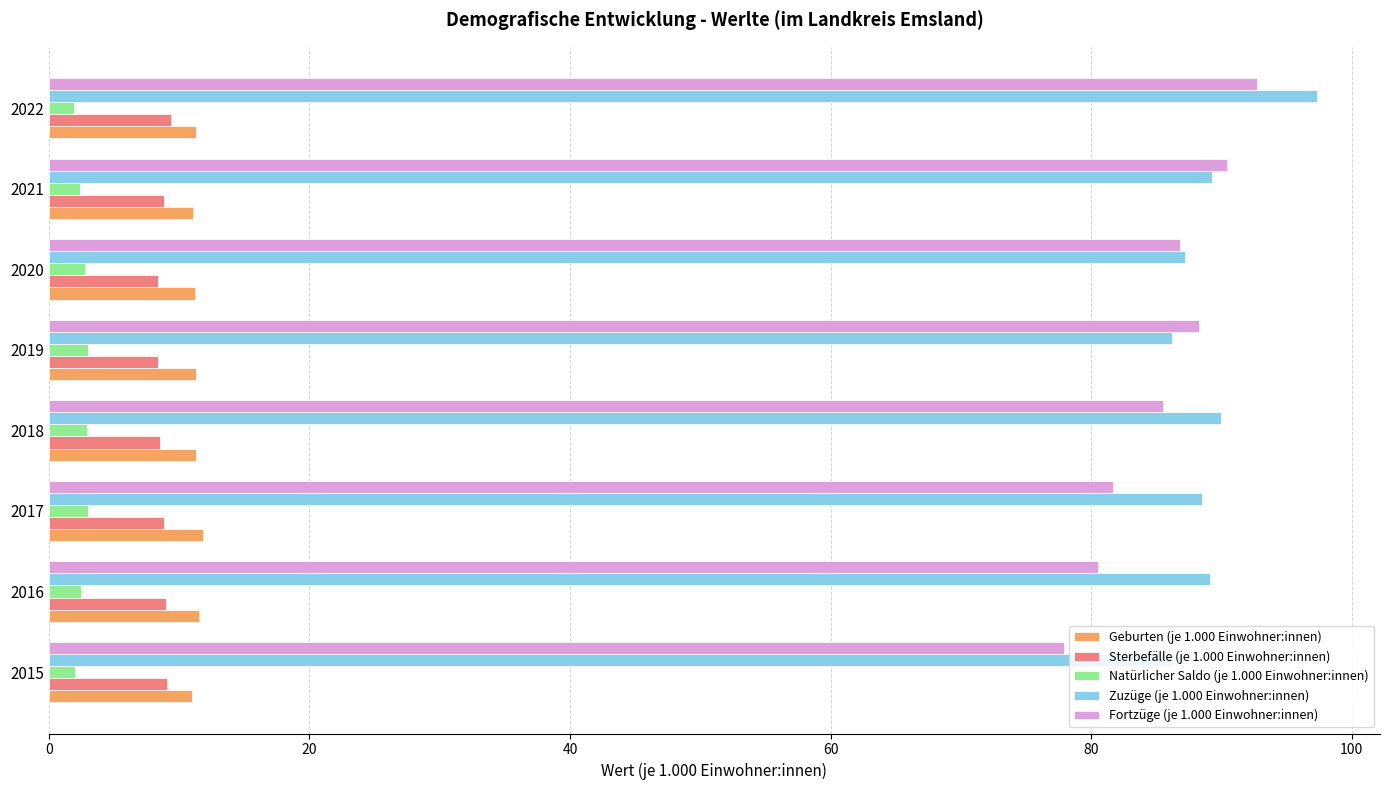

What is the spread (max minus min) of values at 2019?

85.3